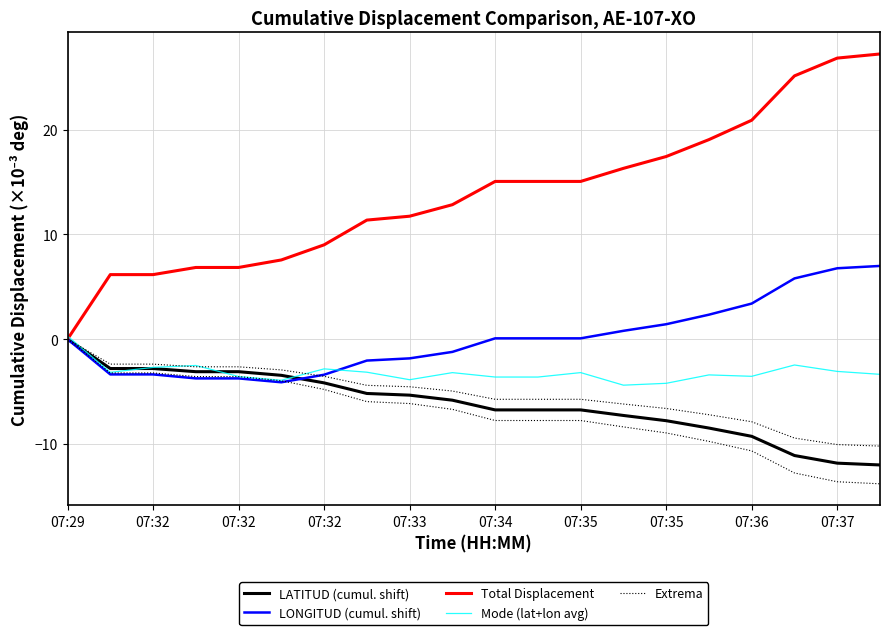

How many lines are shown in the chart?

5